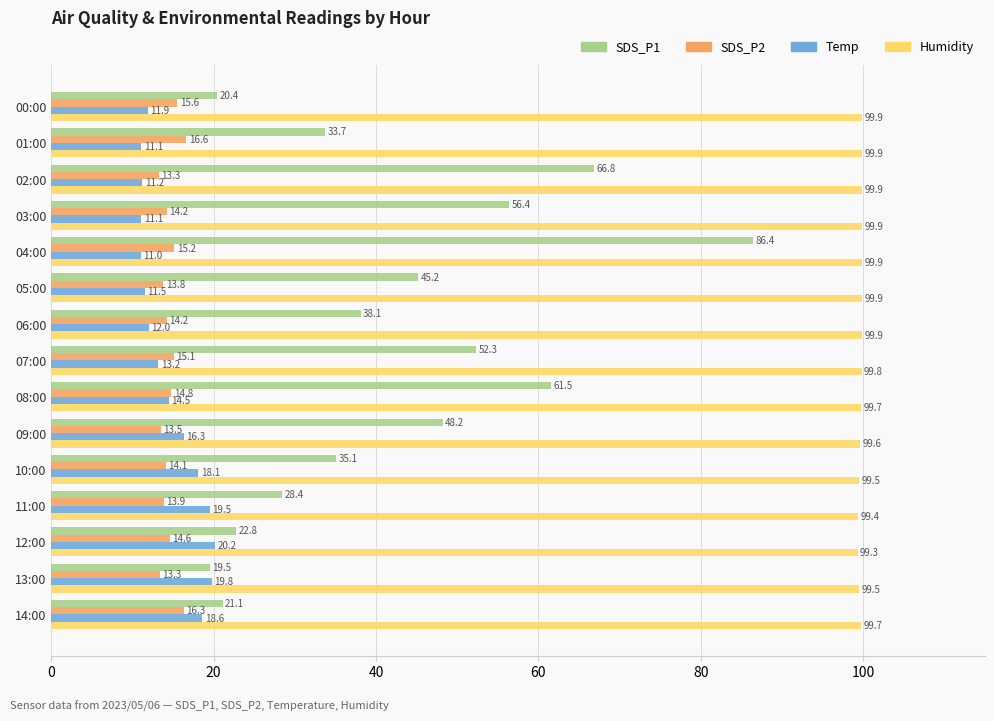

How many series are shown in this chart?

4